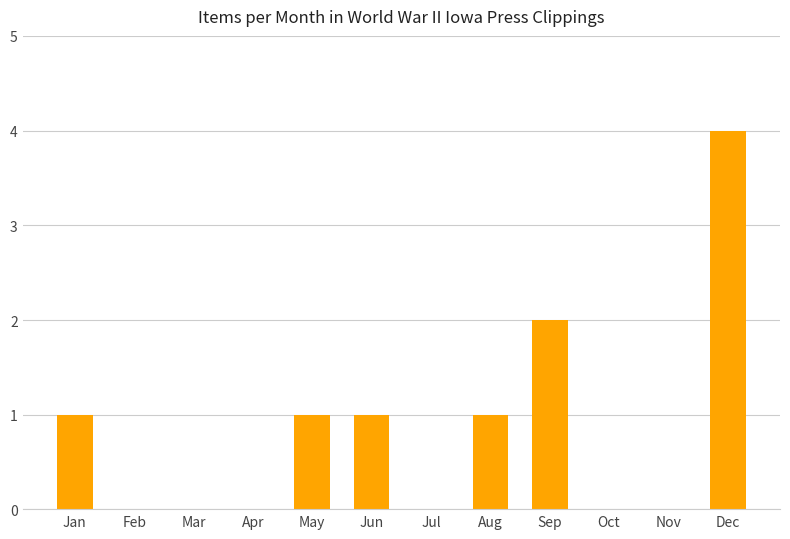

Reading left to right, what are all the values shown in this chart?

1	0	0	0	1	1	0	1	2	0	0	4